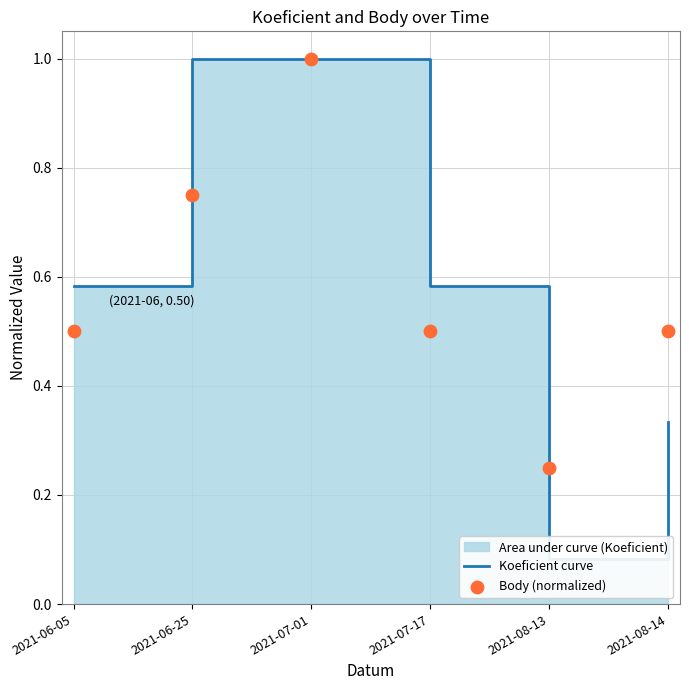

Is the value of Body (normalized) at 2021-06-05 greater than the value of Koeficient curve at 2021-06-05?

No